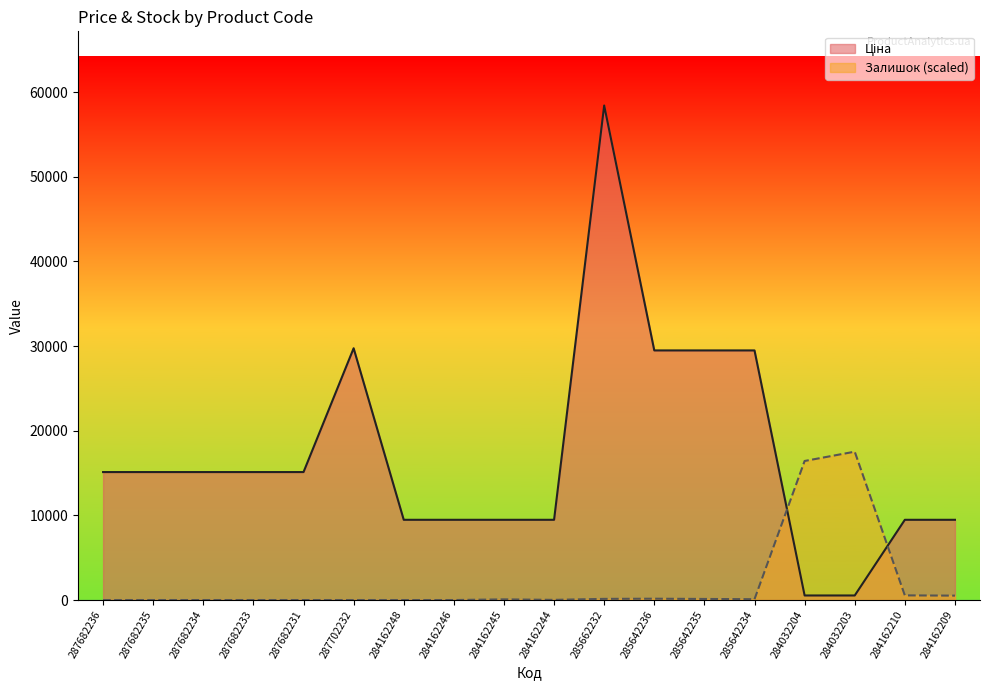

What is the label of the 12th point from the left?

285642236